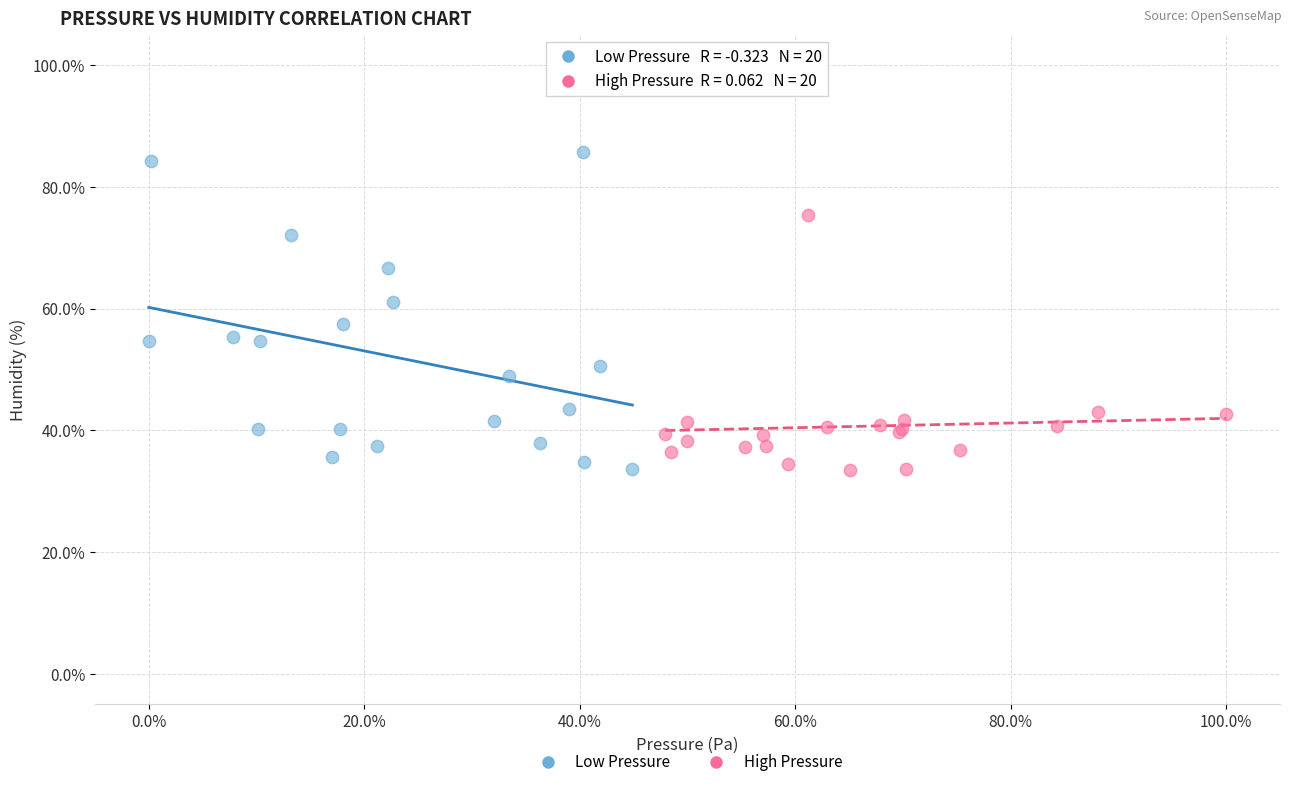

Which series has the widest spread of Y values?

Low Pressure